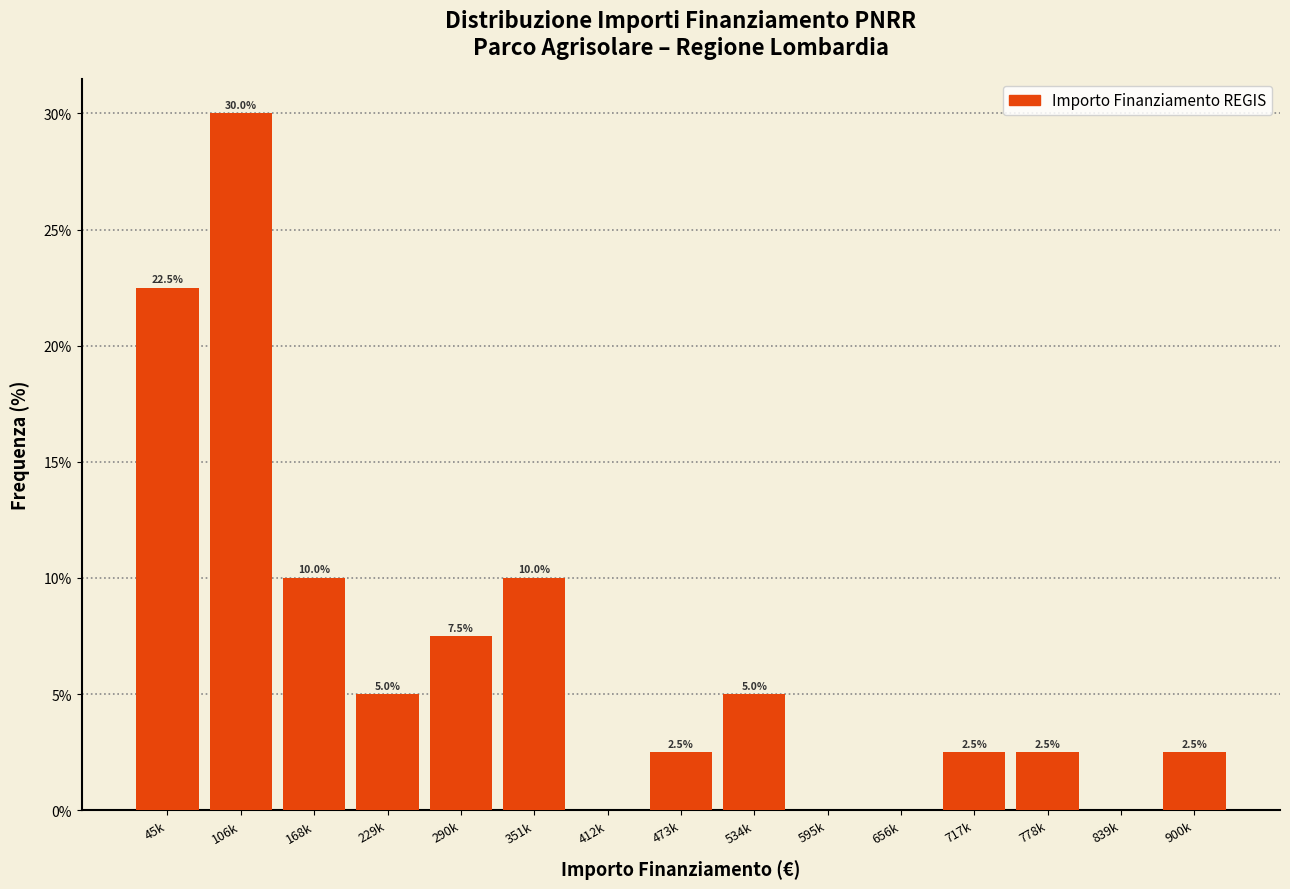

Reading left to right, list all the values displayed in this chart.

45k=22.5	106k=30.0	168k=10.0	229k=5.0	290k=7.5	351k=10.0	412k=0.0	473k=2.5	534k=5.0	595k=0.0	656k=0.0	717k=2.5	778k=2.5	839k=0.0	900k=2.5